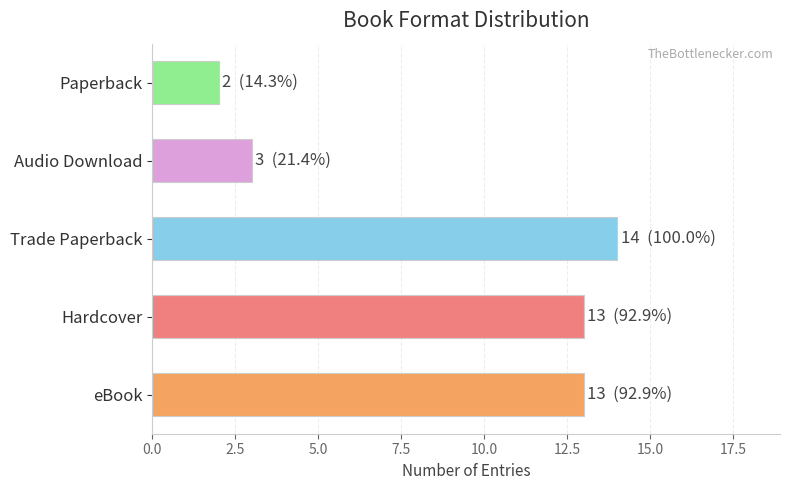

Which category has the lowest value across all series?

Paperback